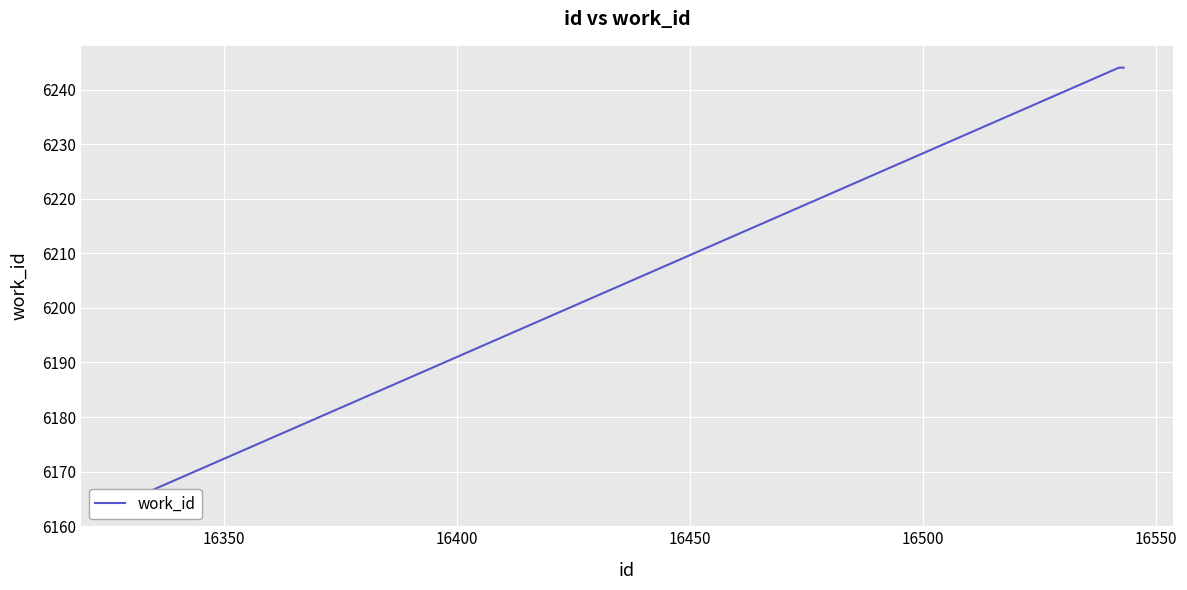

List the labels in order of value, largest first.

16450, 16500, 16400, 16350, 16300